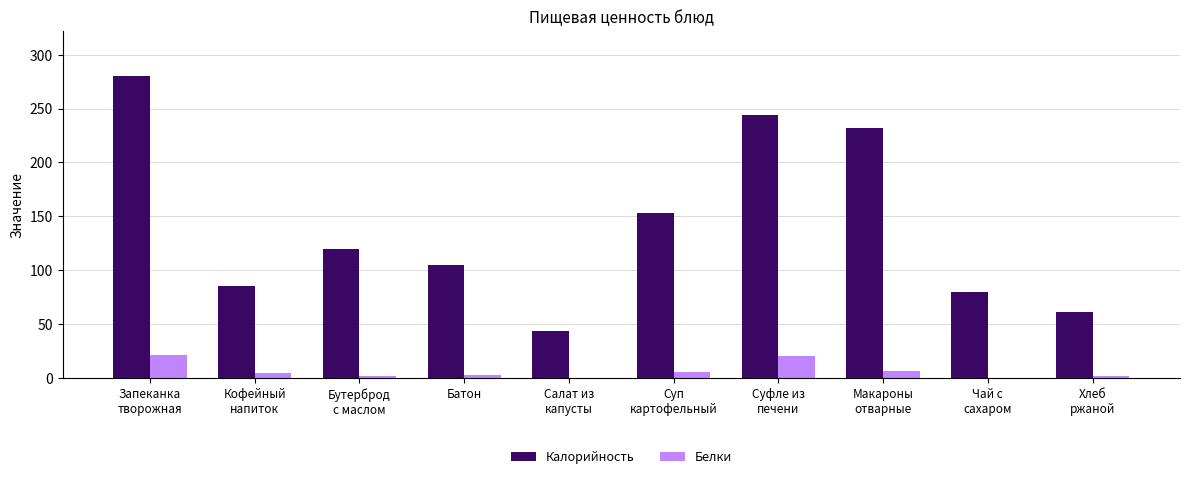

How many groups of bars are there?

10